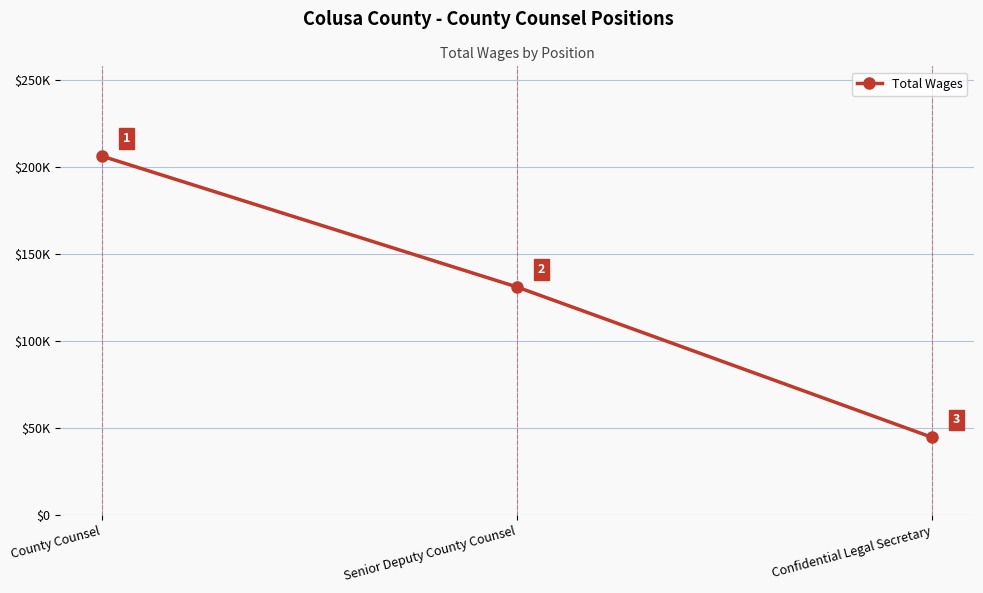

Where does the data first go above 131128?

County Counsel